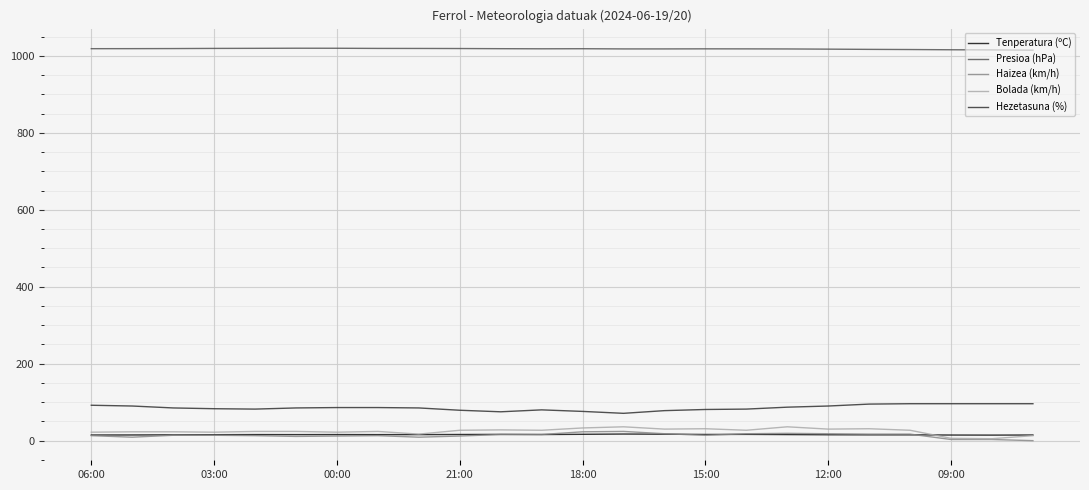

Does the chart have visible grid lines?

Yes